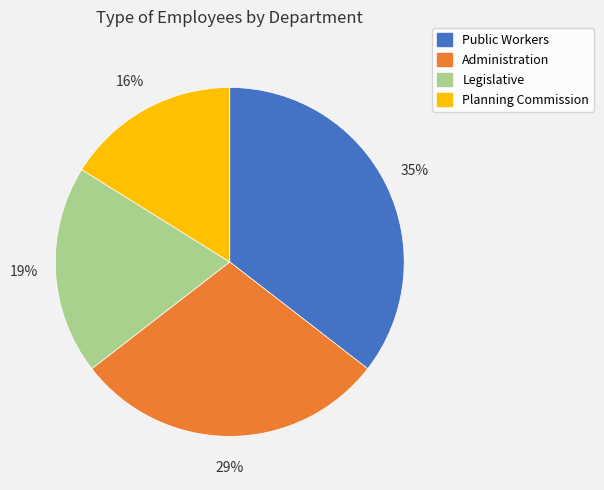

Rank the categories by value from lowest to highest.

Planning Commission, Legislative, Administration, Public Workers